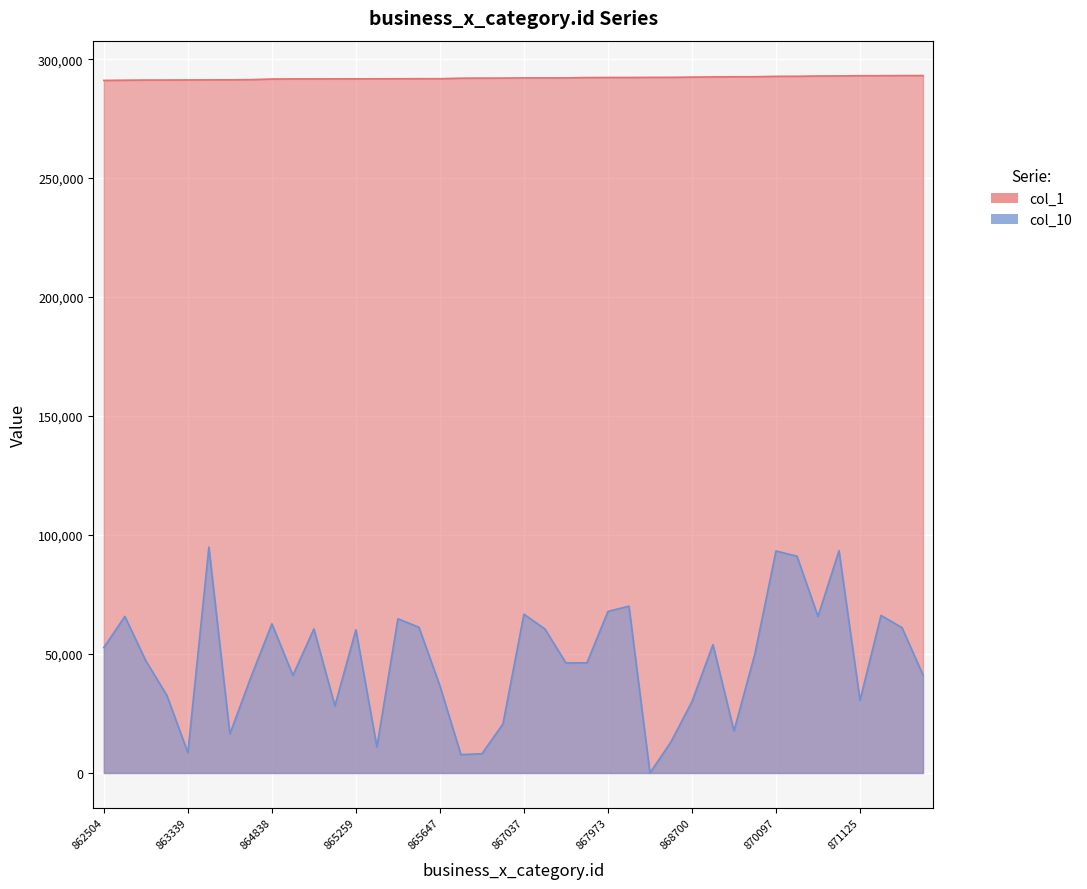

Does the chart display data point markers on the line(s)?

No